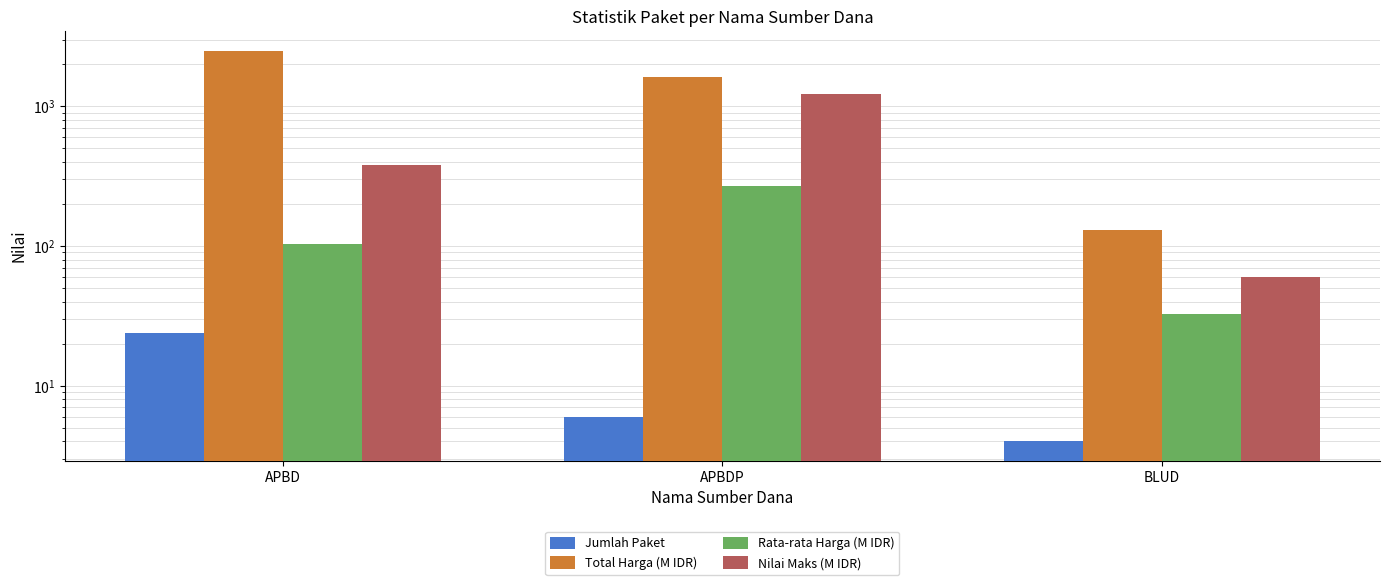

What value does the Total Harga (M IDR) series have at BLUD?

129.8